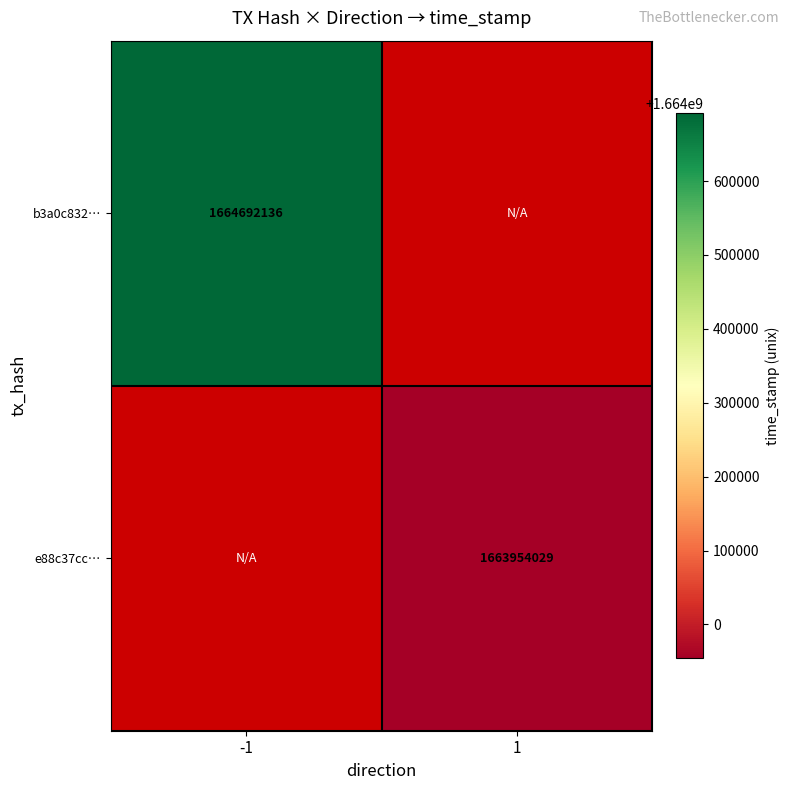

The value of e88c37cc… at 1 is 1663954029. True or false?

True